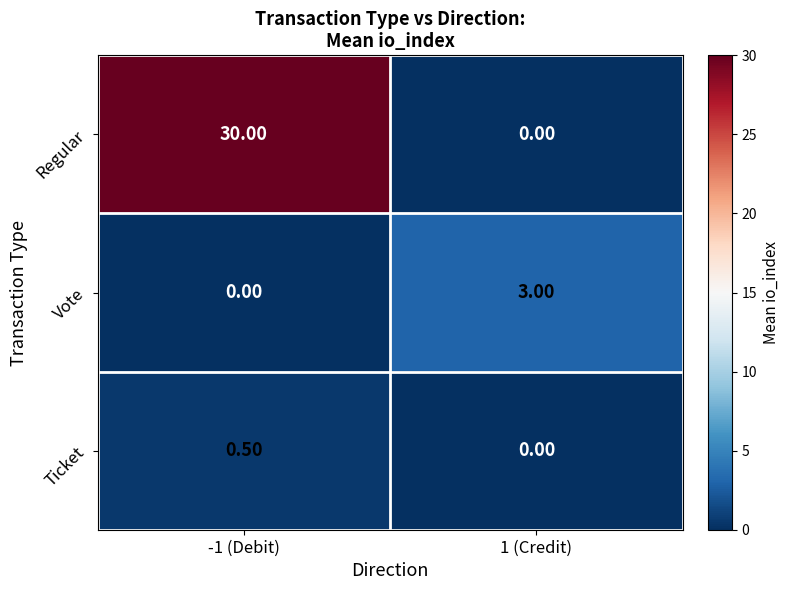

What is the average value of the Vote series?

1.5